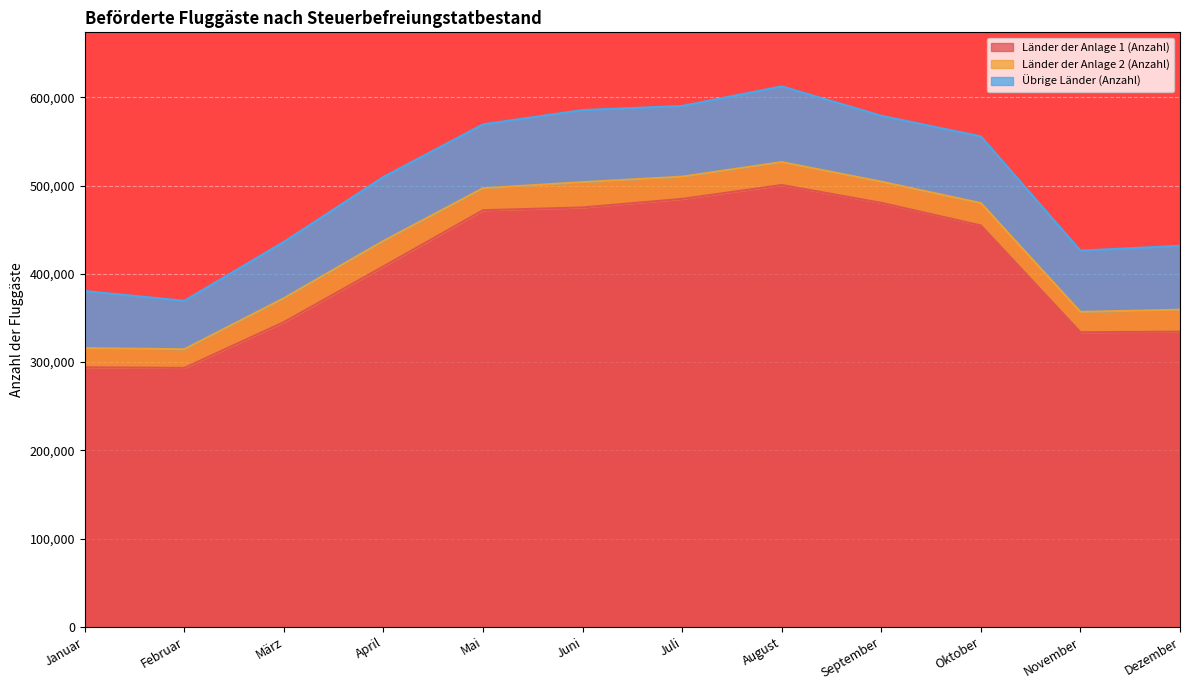

Is the value of Übrige Länder (Anzahl) at April greater than the value of Länder der Anlage 2 (Anzahl) at Juli?

Yes